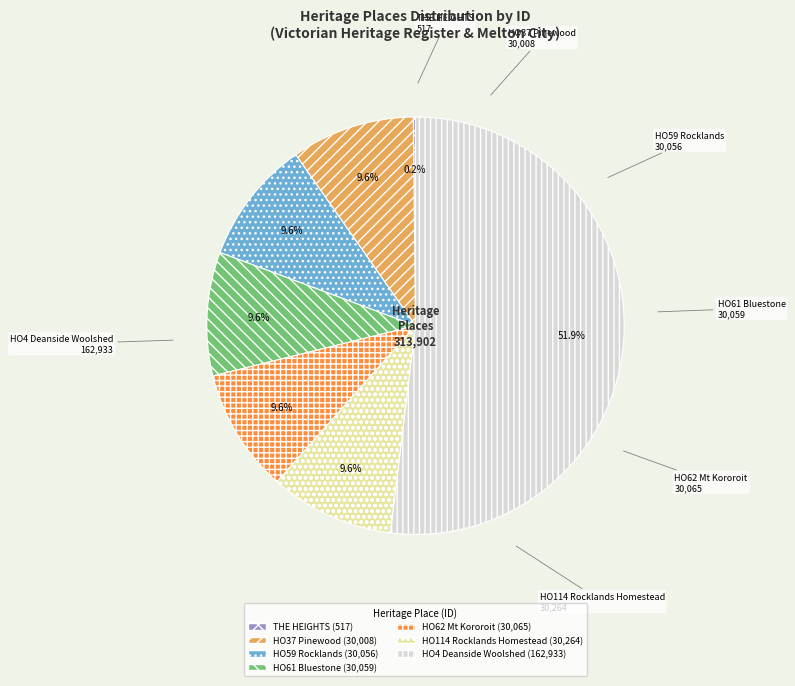

Which slice is the largest?

HO4 Deanside Woolshed